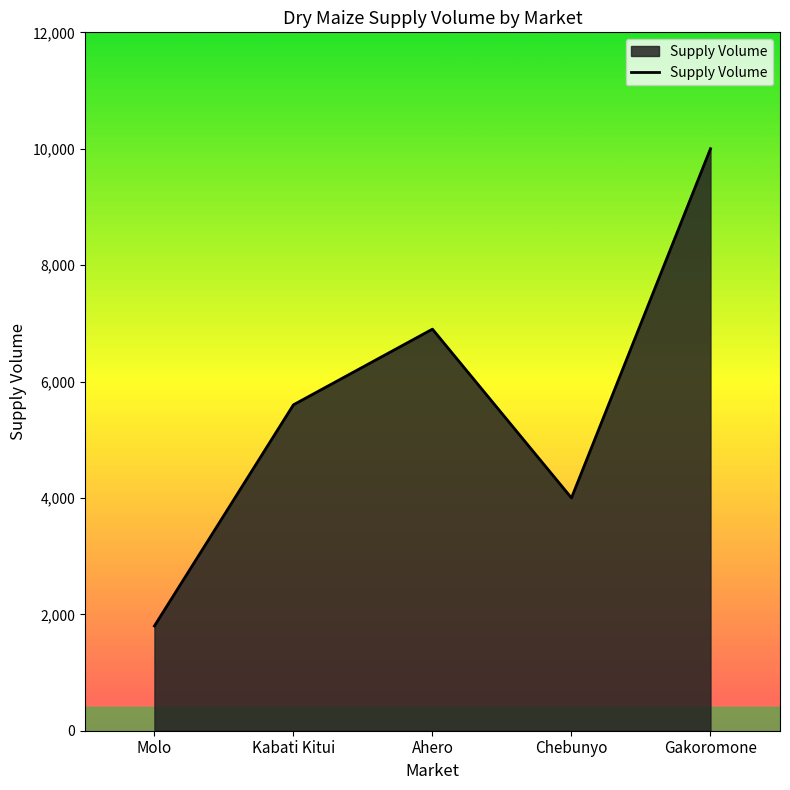

How many interior local valleys (lower than both neighbors) does the data have?

1